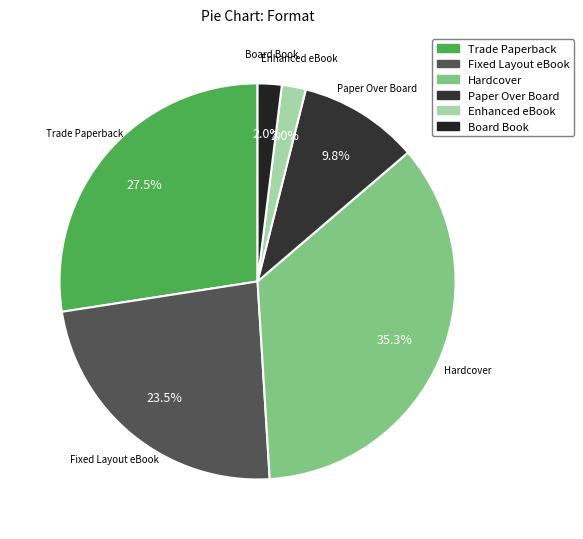

Which slice is the largest?

Hardcover